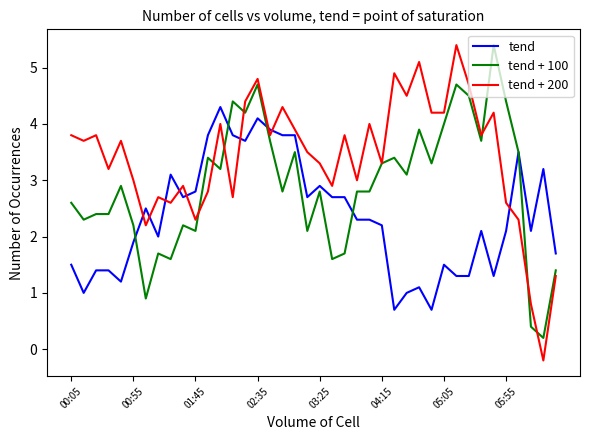

Which series has the largest range (max minus min)?

tend + 200